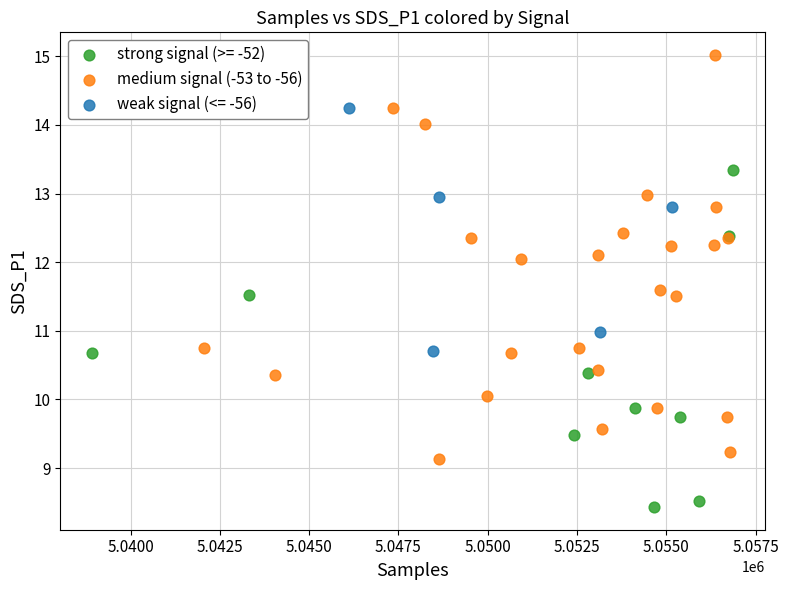

Which series contains the highest Y value?

medium signal (-53 to -56)